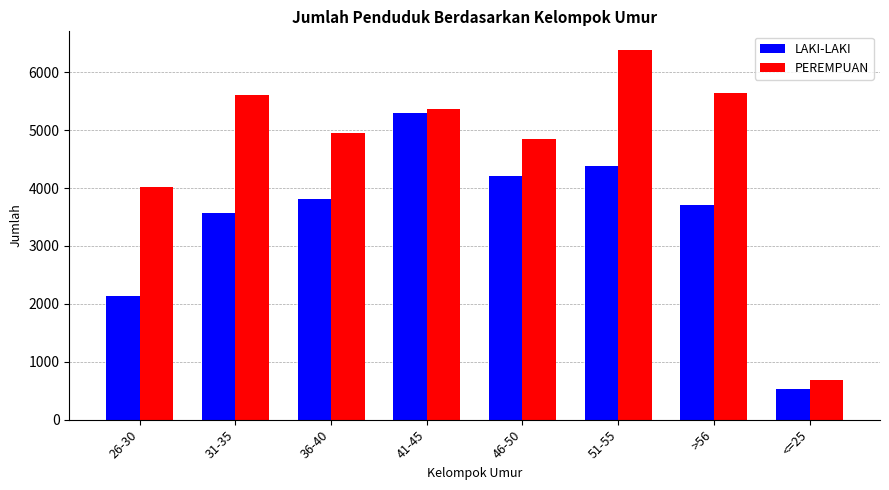

What is the label of the 6th bar from the right?

36-40